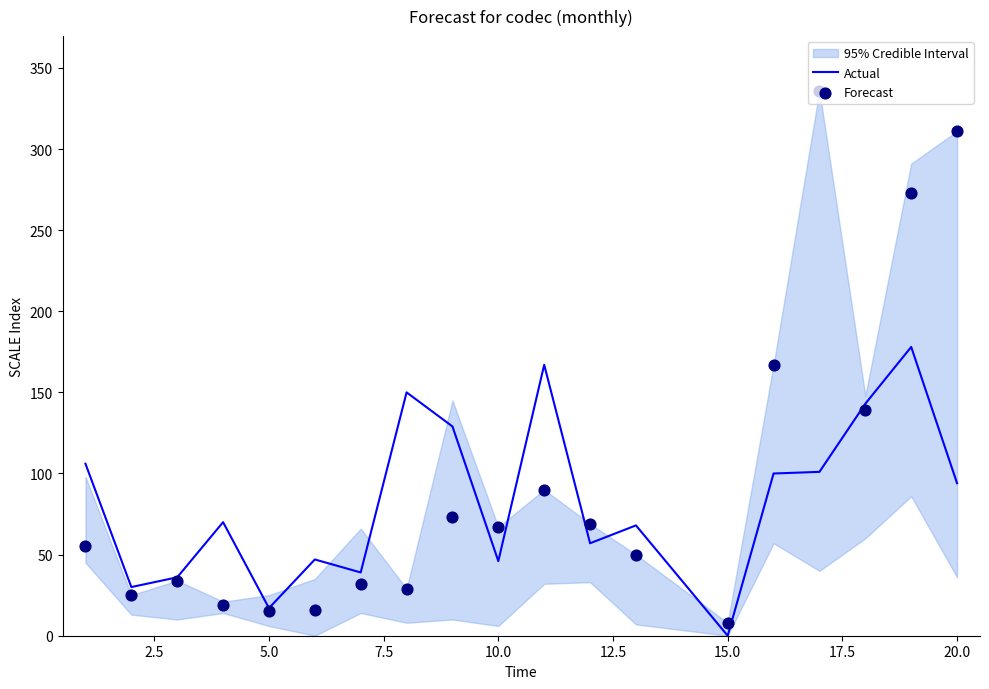

The value of Actual at 10.0 is 32. True or false?

False